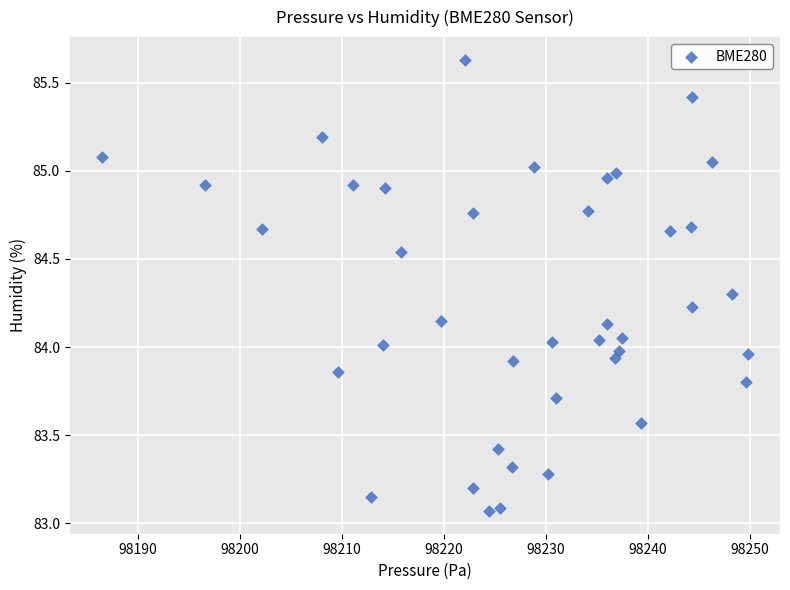

What is the range of Y values (max minus min)?

2.6